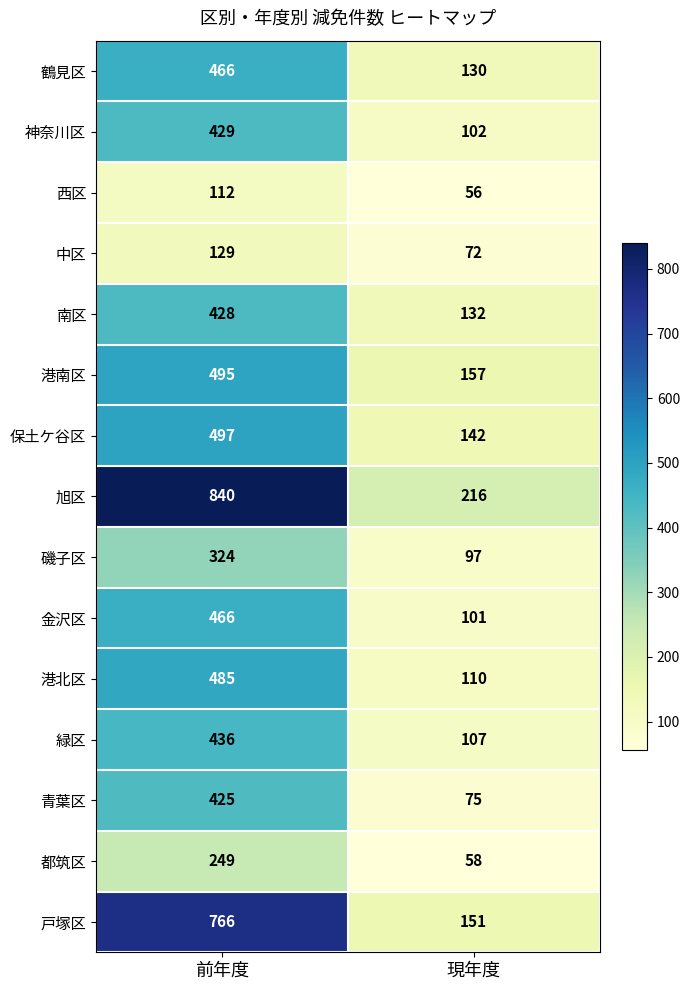

Reading right to left, extract all data points from this chart.

鶴見区: 現年度=130	前年度=466
神奈川区: 現年度=102	前年度=429
西区: 現年度=56	前年度=112
中区: 現年度=72	前年度=129
南区: 現年度=132	前年度=428
港南区: 現年度=157	前年度=495
保土ケ谷区: 現年度=142	前年度=497
旭区: 現年度=216	前年度=840
磯子区: 現年度=97	前年度=324
金沢区: 現年度=101	前年度=466
港北区: 現年度=110	前年度=485
緑区: 現年度=107	前年度=436
青葉区: 現年度=75	前年度=425
都筑区: 現年度=58	前年度=249
戸塚区: 現年度=151	前年度=766